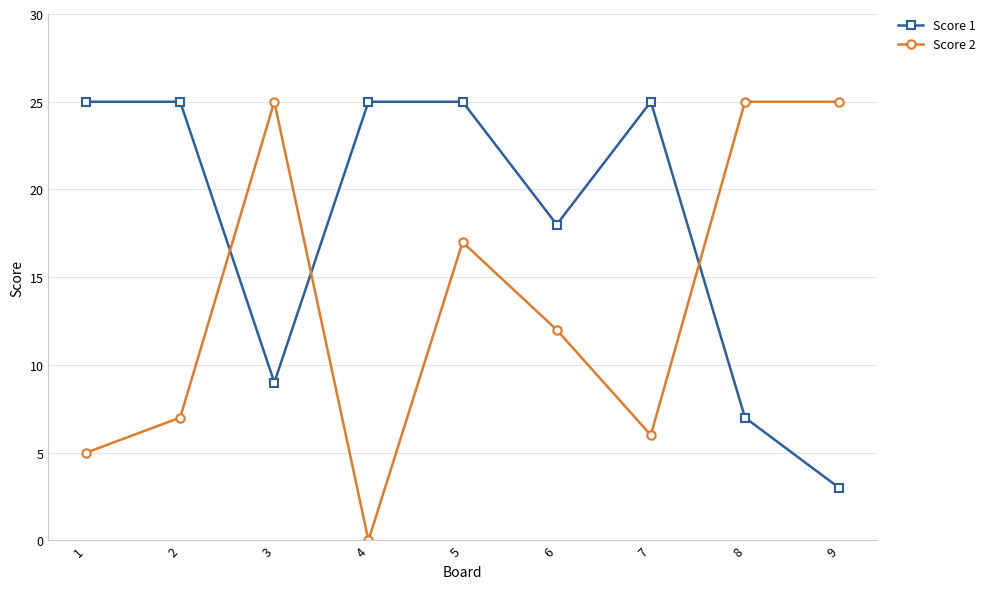

What are all the series names shown in the legend?

Score 1, Score 2